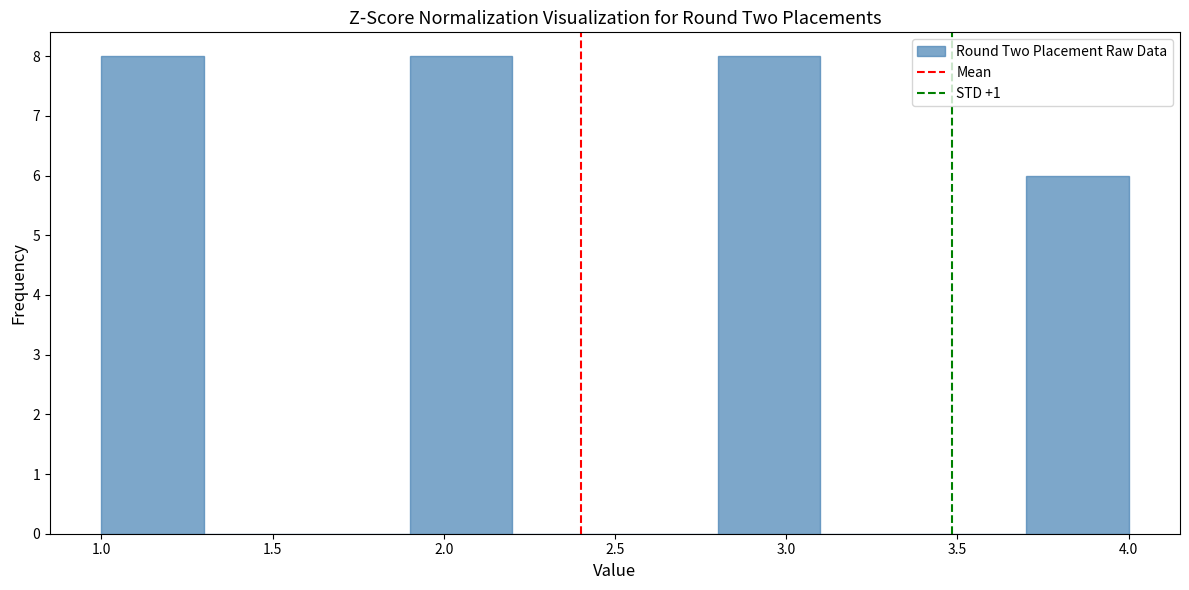

What is the height of the bar covering 1.0 to 1.3 on the x-axis? The values are not printed on the chart, so give them approximately, as read against the axis.

8